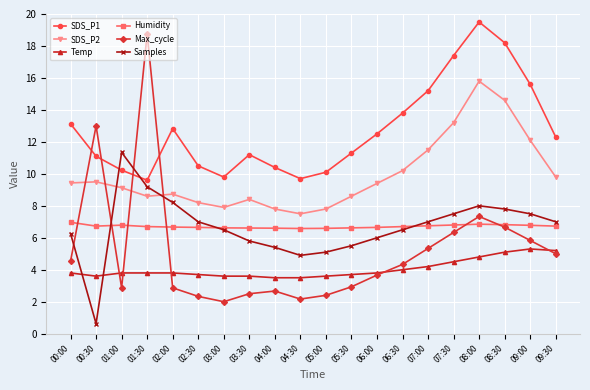

What is the value of the Temp point at the 1st from the left?

3.8